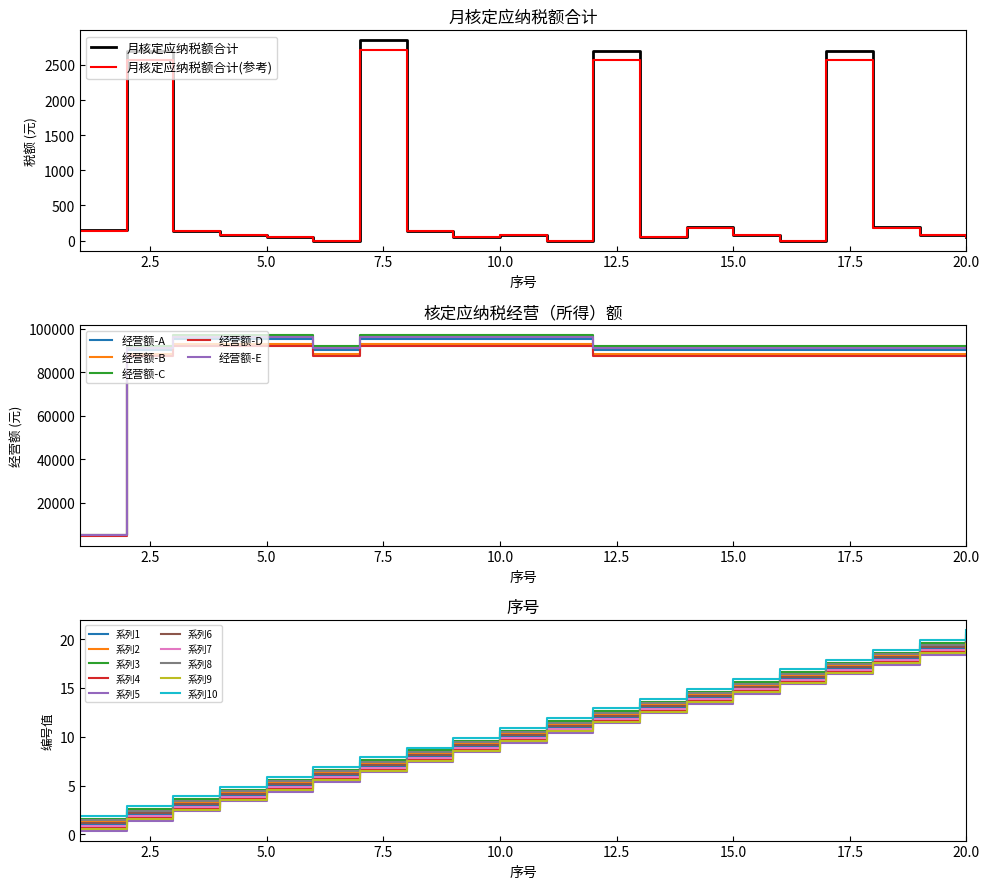

At which label does 月核定应纳税额合计 first exceed 85?

1